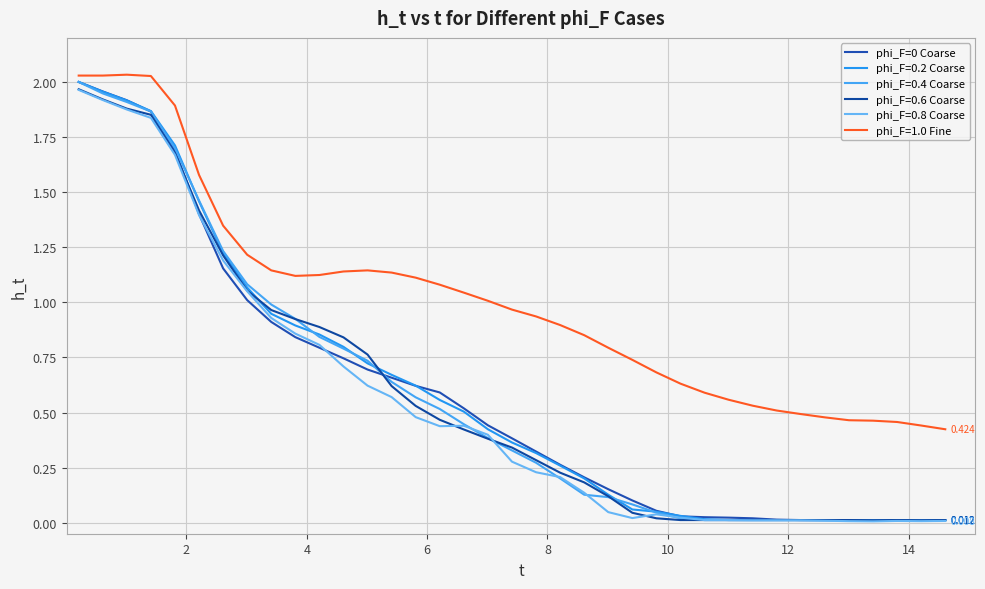

Does the chart display data point markers on the line(s)?

No